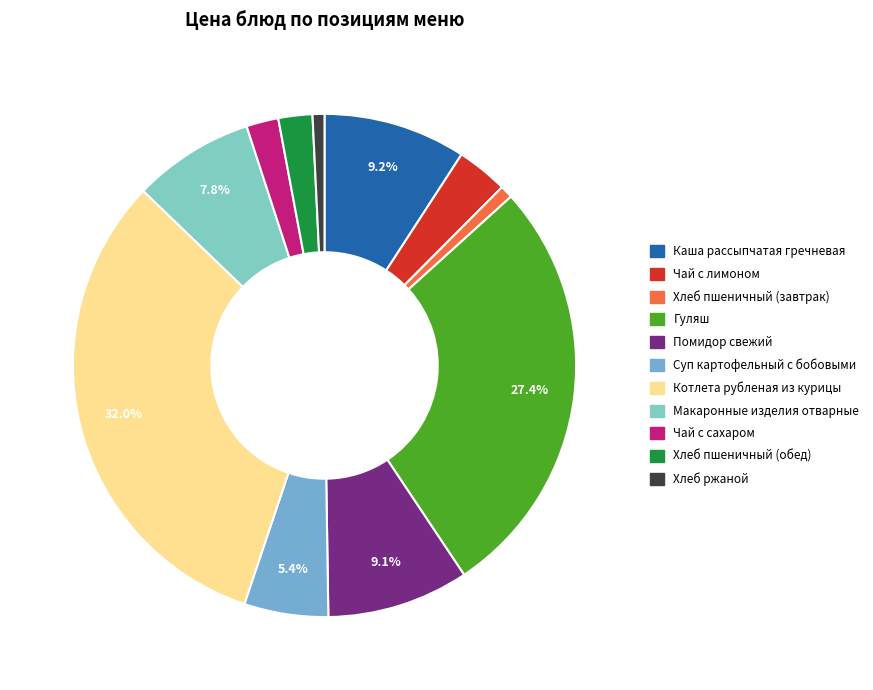

Is it true that Хлеб ржаной is 1% of the pie?

True